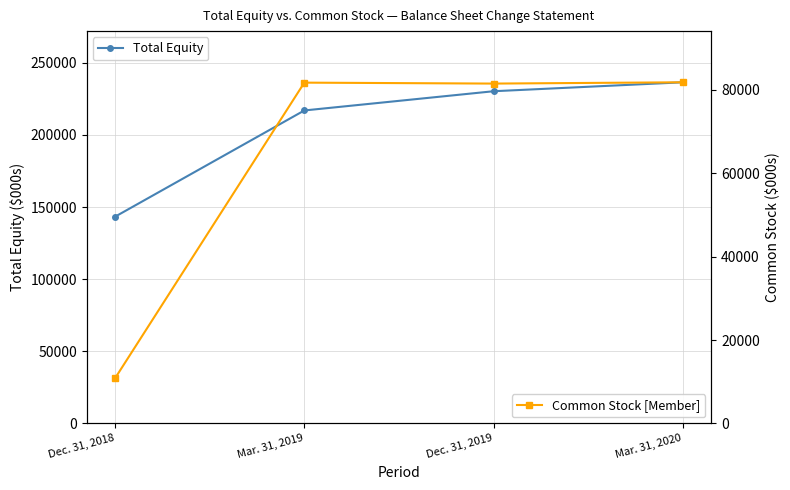

How many lines are shown in the chart?

2